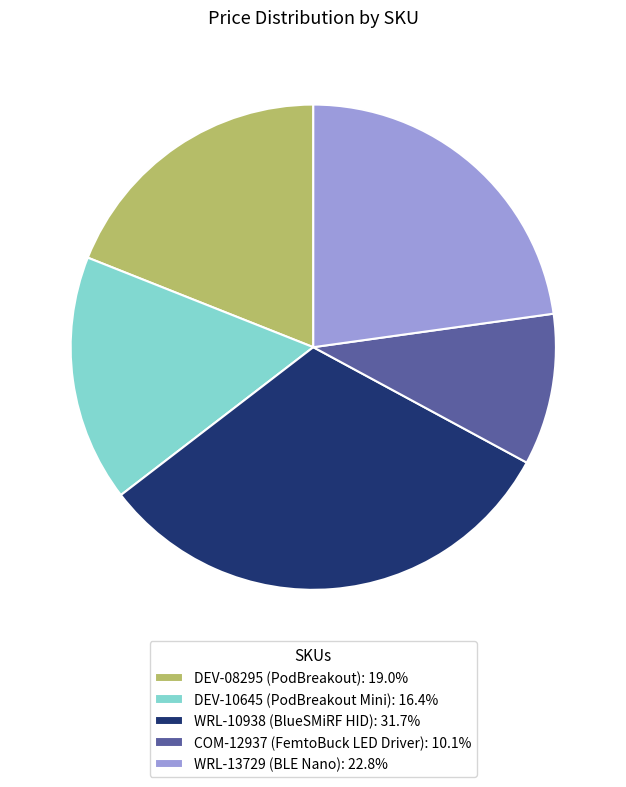

Does COM-12937 account for over 50% of the chart?

No